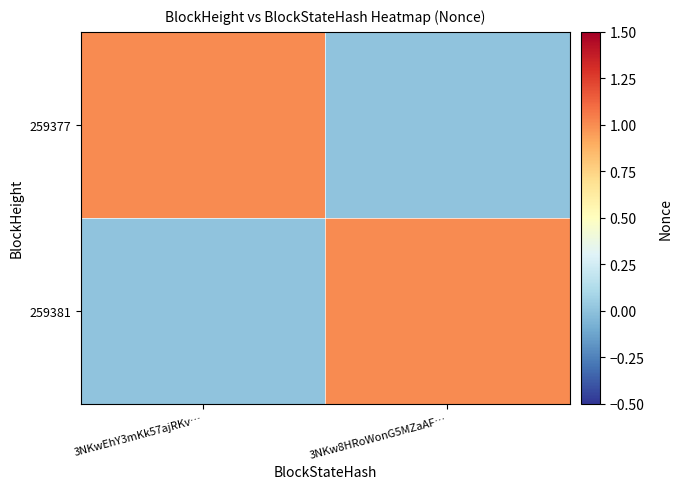

Between 3NKw8HRoWonG5MZaAF… and 3NKwEhY3mKk57ajRKv…, which is larger?

3NKw8HRoWonG5MZaAF…